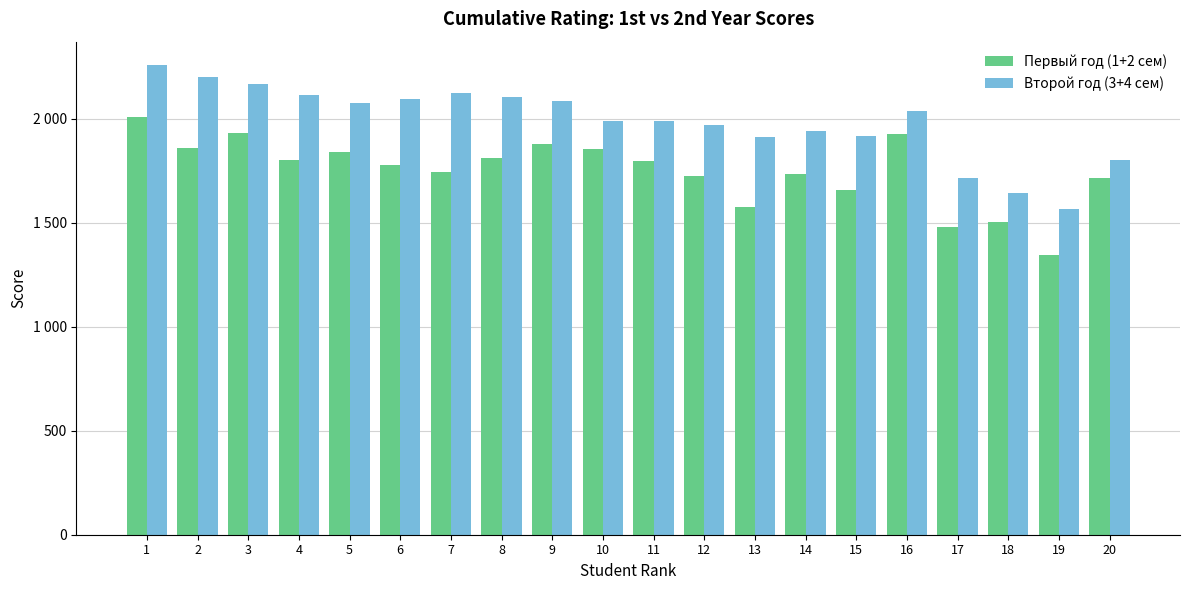

Reading left to right, what are all the values shown in this chart?

Первый год (1+2 сем): 2007.4	1861.9	1931.0	1804.8	1842.0	1778.4	1746.9	1813.6	1879.2	1853.8	1799.6	1726.2	1577.4	1736.2	1658.5	1927.6	1482.0	1504.3	1344.6	1717.0
Второй год (3+4 сем): 2259.0	2200.0	2168.0	2114.0	2075.0	2095.0	2124.0	2105.0	2087.0	1991.0	1990.0	1969.0	1912.0	1943.0	1920.0	2040.0	1716.0	1645.0	1568.0	1805.0